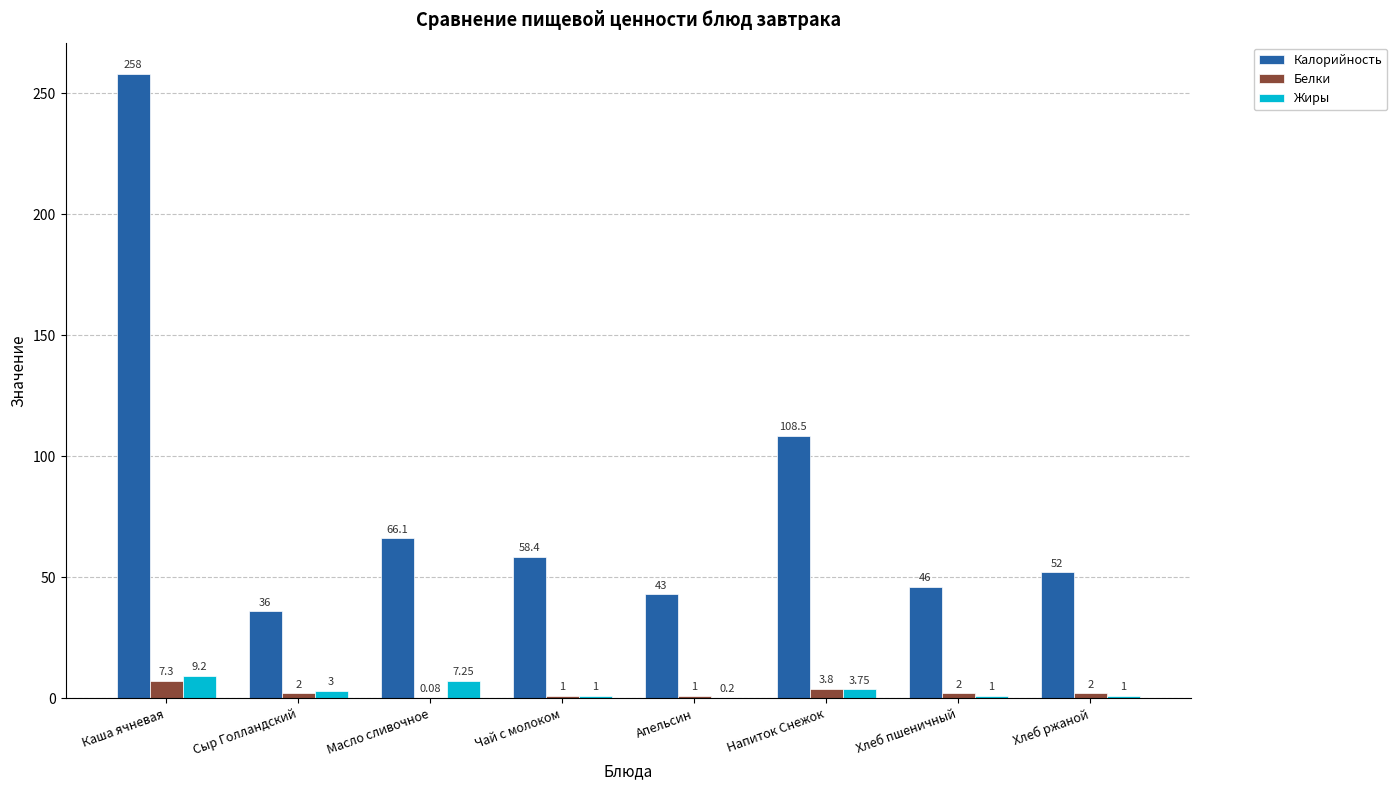

What is the average value of the Жиры series?

3.3